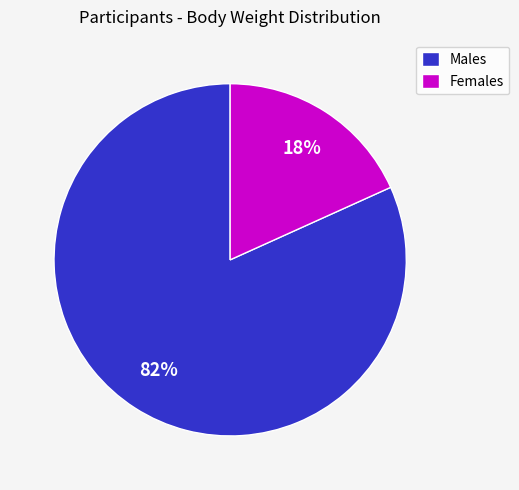

True or false: Males accounts for 82% of the total.

True